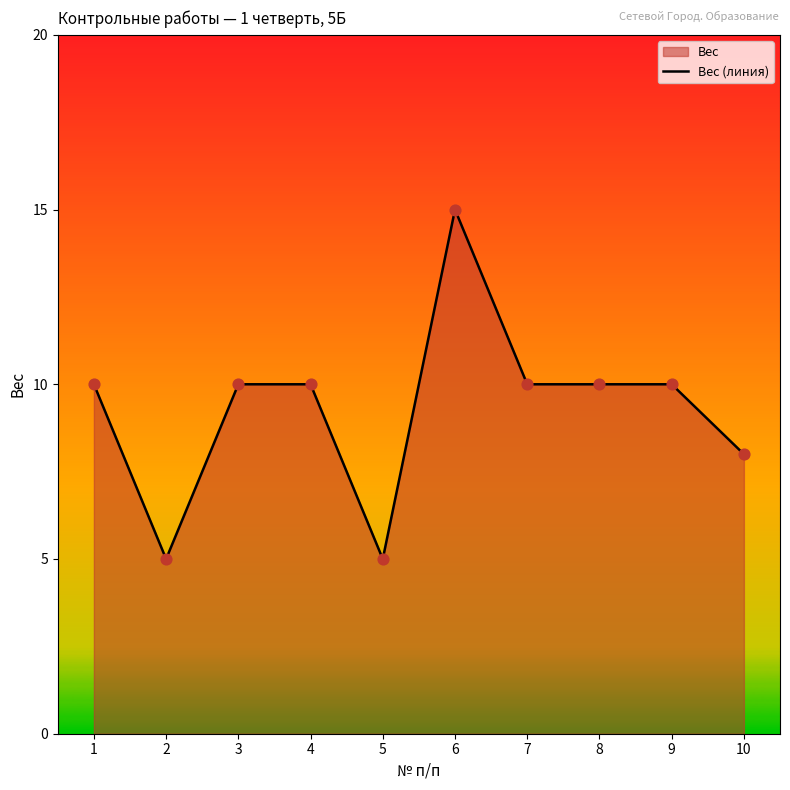

Approximately how many times larger is the value at 10 compared to 5?

1.6